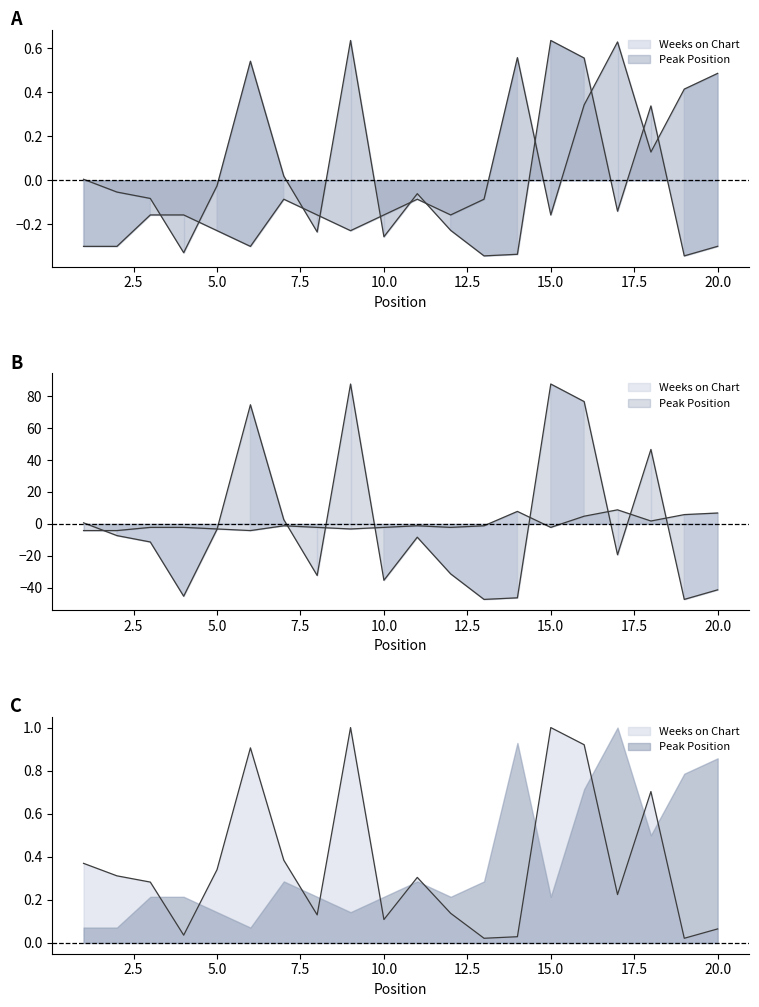

At which label does Weeks on Chart first exceed 0?

1